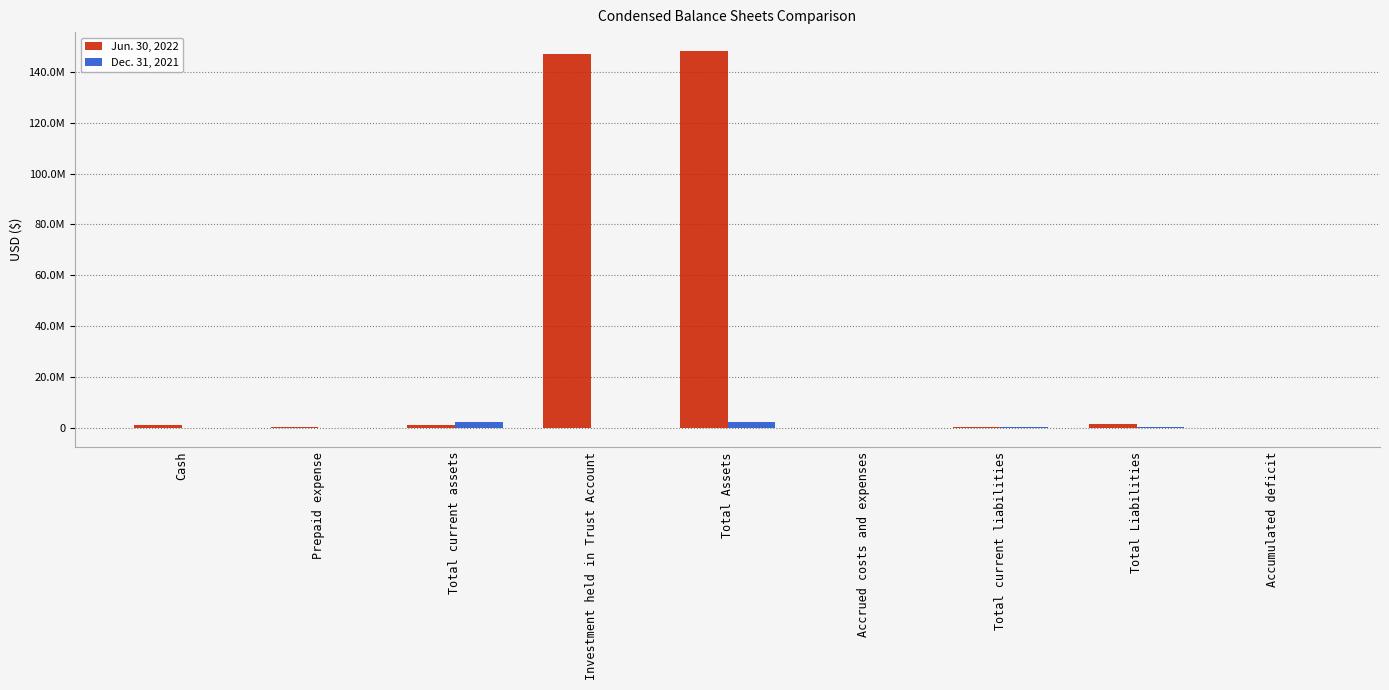

What is the sum of all Jun. 30, 2022 values?

299350727